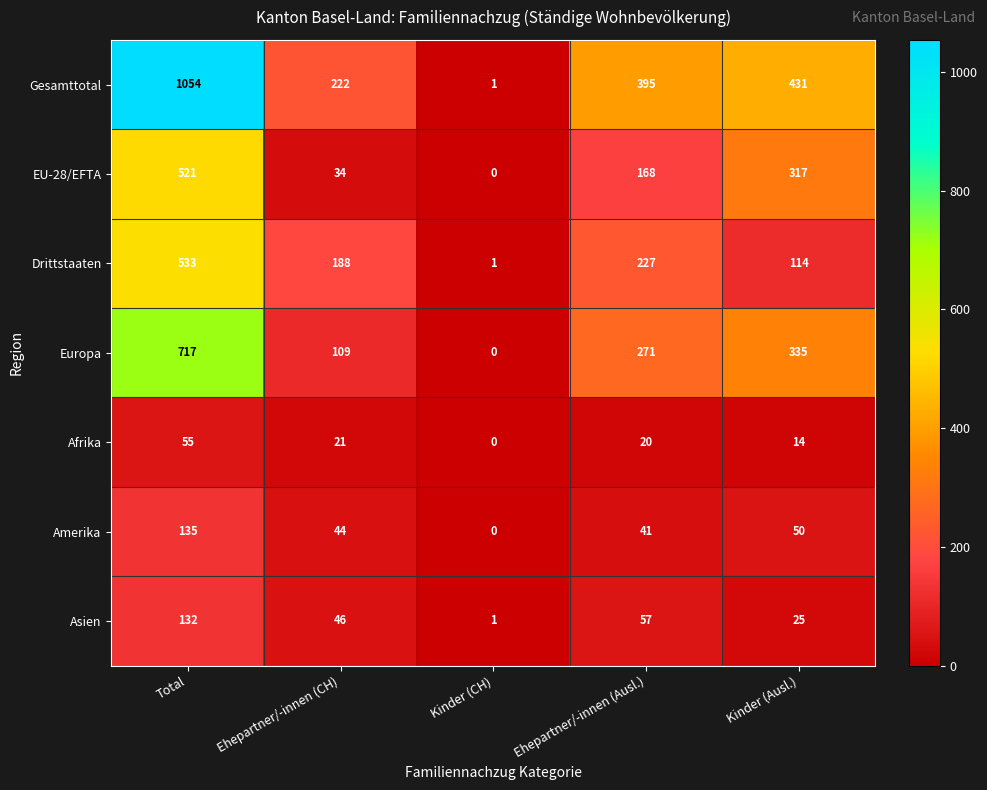

Rank the categories by Afrika value from lowest to highest.

Kinder (CH), Kinder (Ausl.), Ehepartner/-innen (Ausl.), Ehepartner/-innen (CH), Total